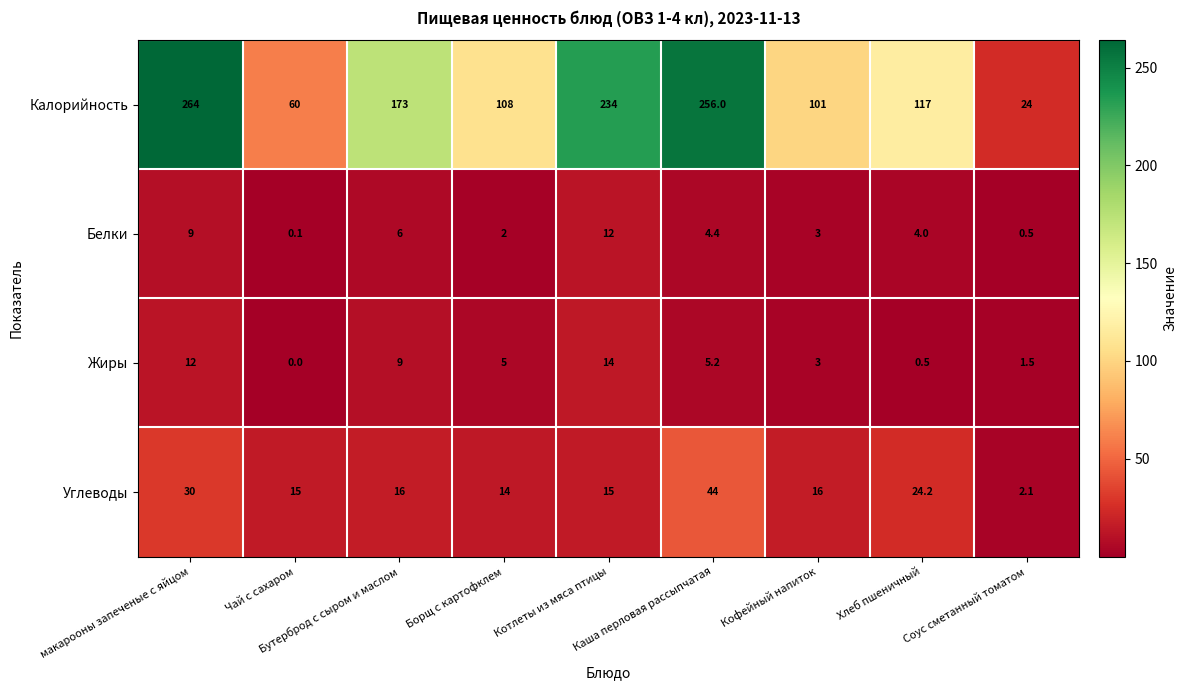

What is the greatest value displayed?

264.0